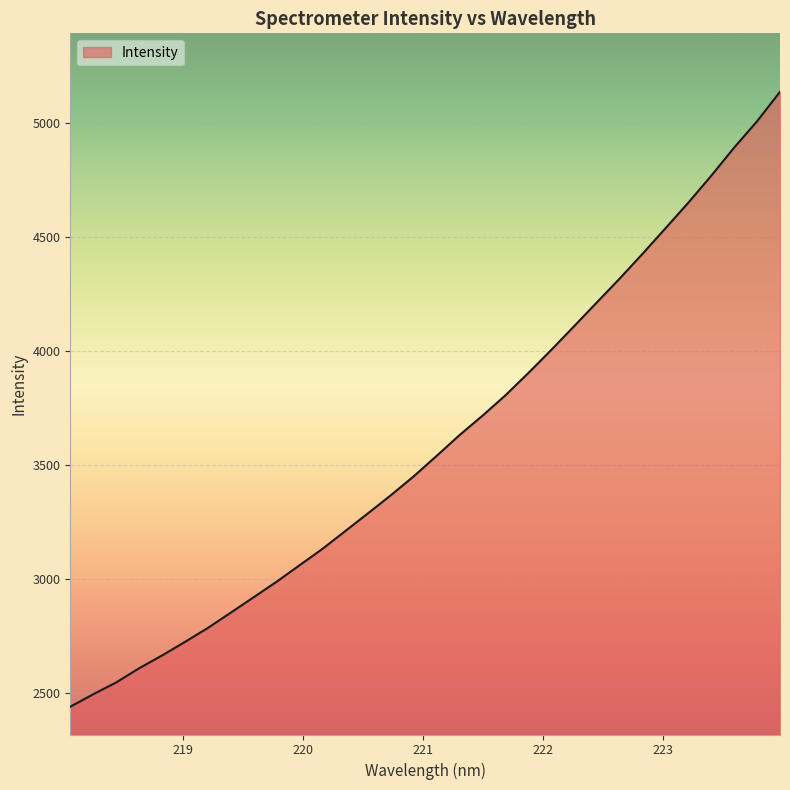

What is the smallest value displayed?

2437.9